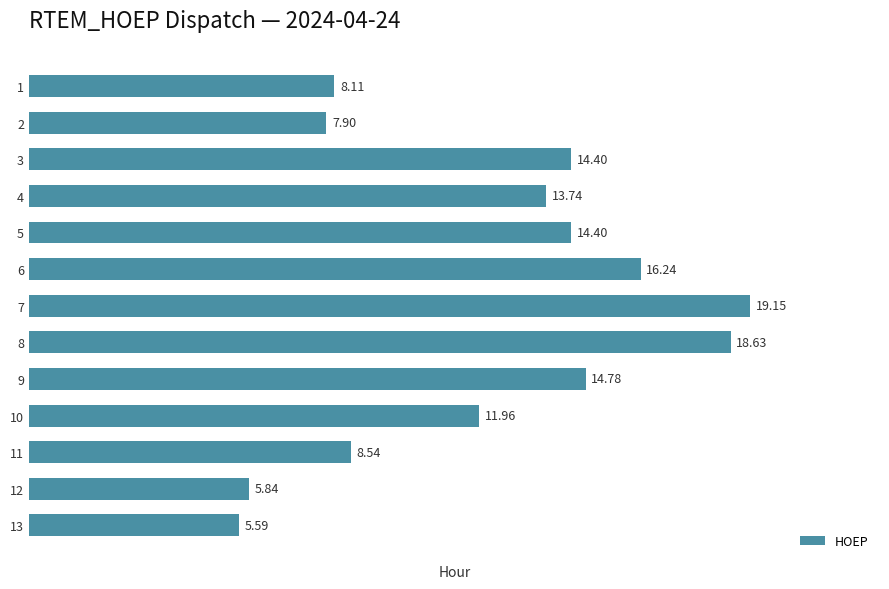

What is the change in value from 3 to 10?

-2.4